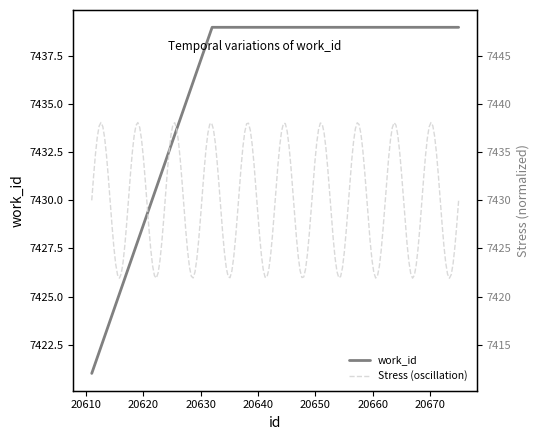

What is the sum of all values?

74372